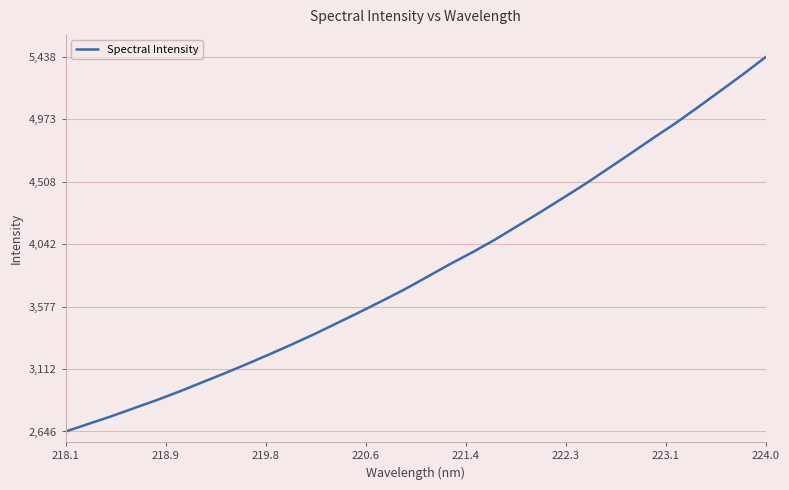

What is the minimum value shown in the chart?

2646.2